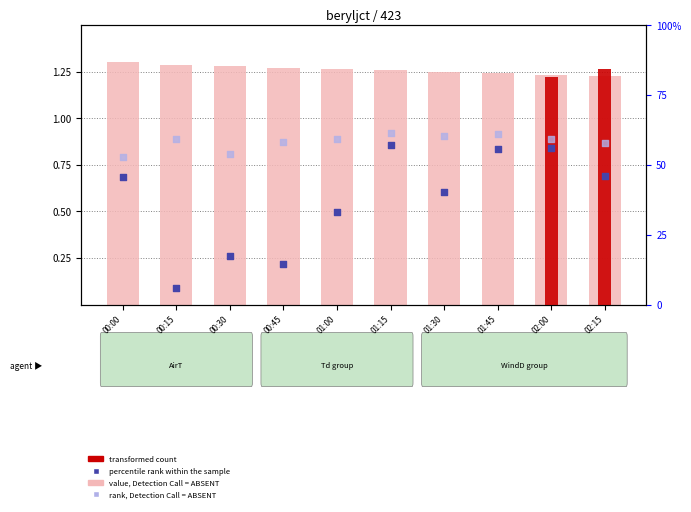

At how many categories does at least one series exceed 19?

7